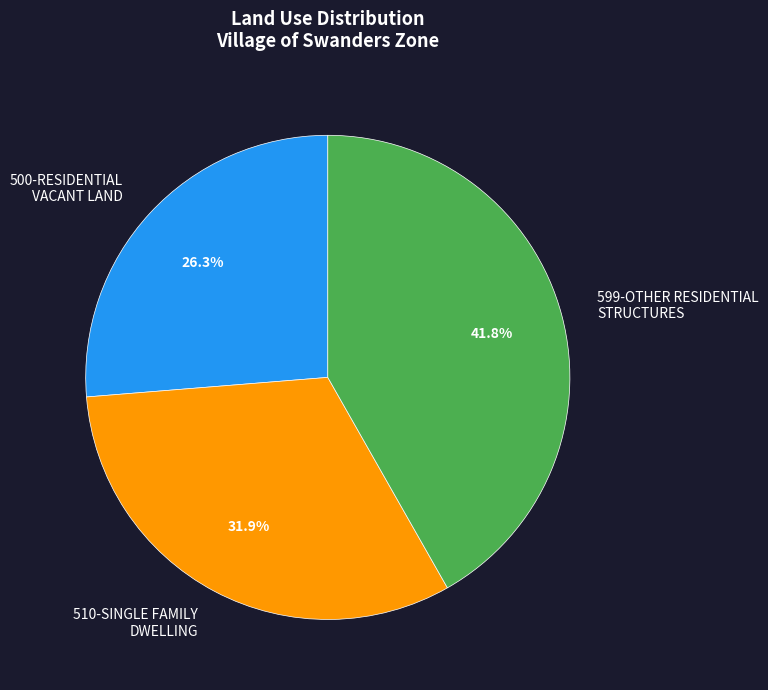

What is the ratio of the value at 500-RESIDENTIAL VACANT LAND to the value at 599-OTHER RESIDENTIAL STRUCTURES?

0.6